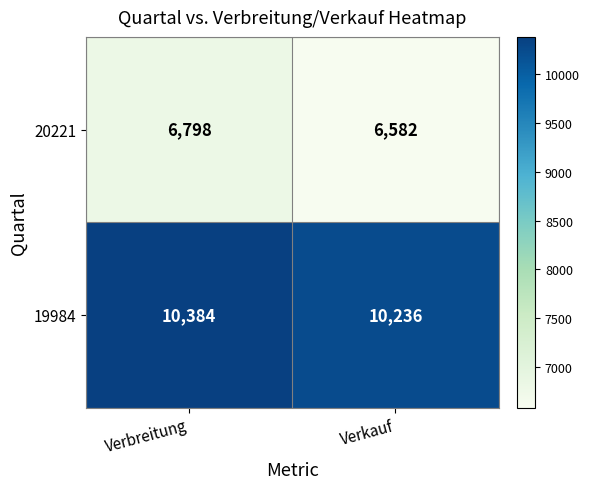

What is the spread (max minus min) of values at Verbreitung?

3586